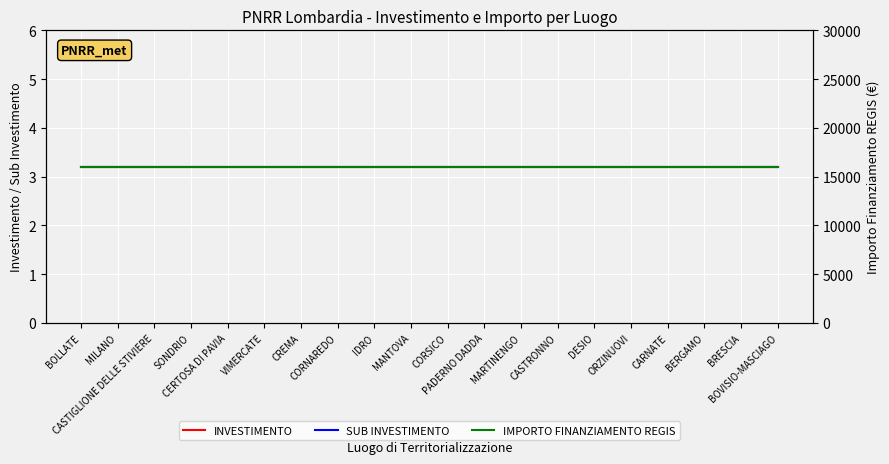

At DESIO, list the series in order from largest to smallest.

IMPORTO FINANZIAMENTO REGIS, INVESTIMENTO, SUB INVESTIMENTO